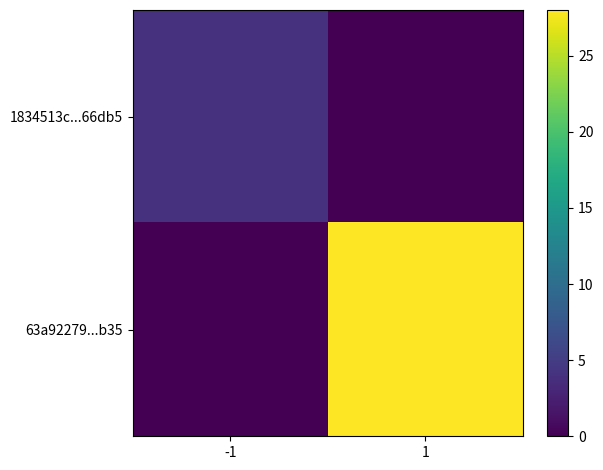

Reading left to right, list all the values displayed in this chart.

1834513c...66db5: -1=4	1=0
63a92279...b35: -1=0	1=28